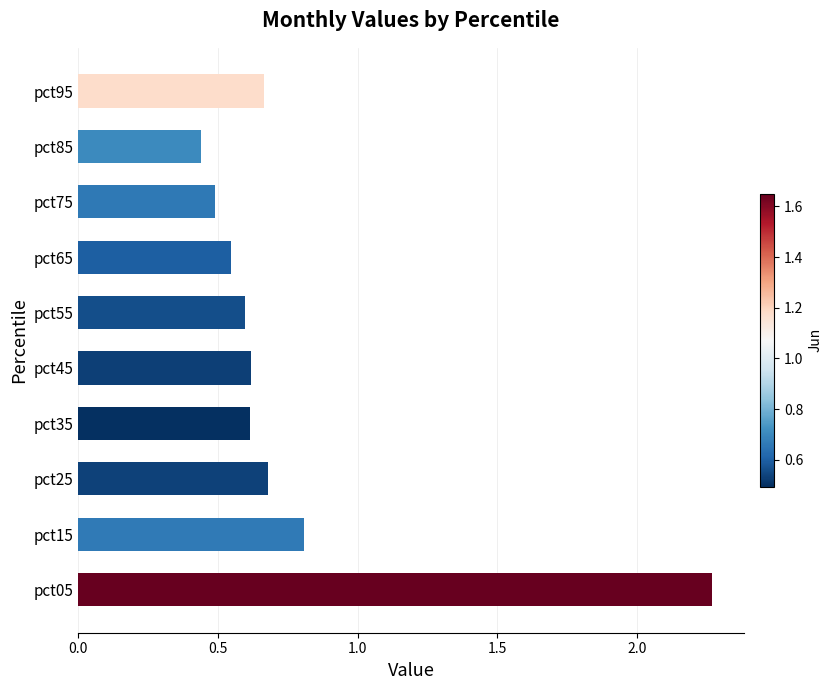

Which has a higher value, pct55 or pct85?

pct55